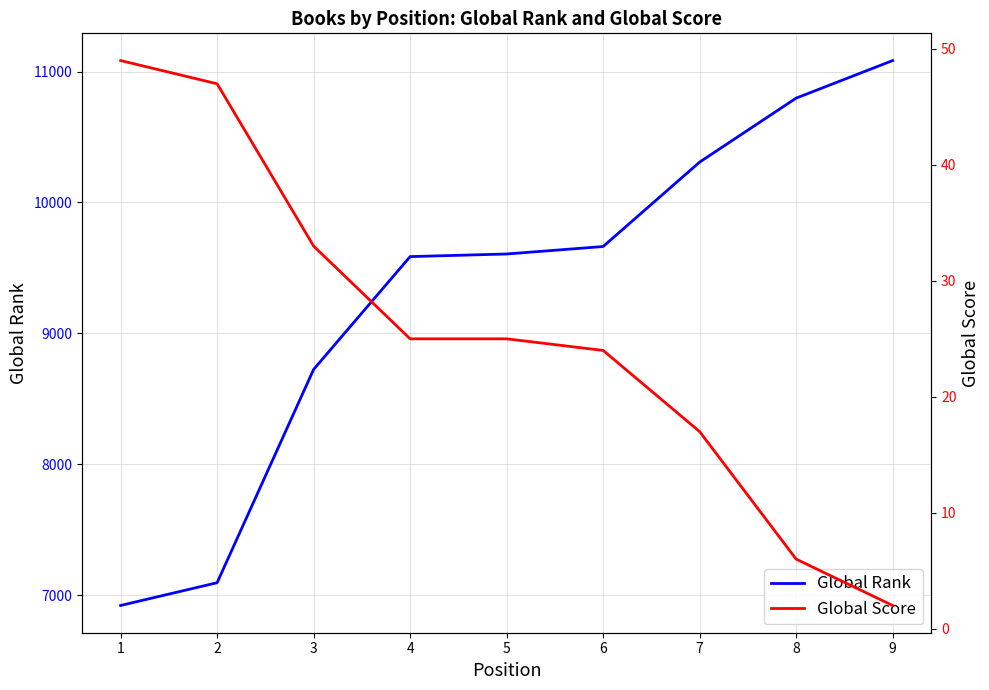

What is the highest value of the Global Rank series?

11084